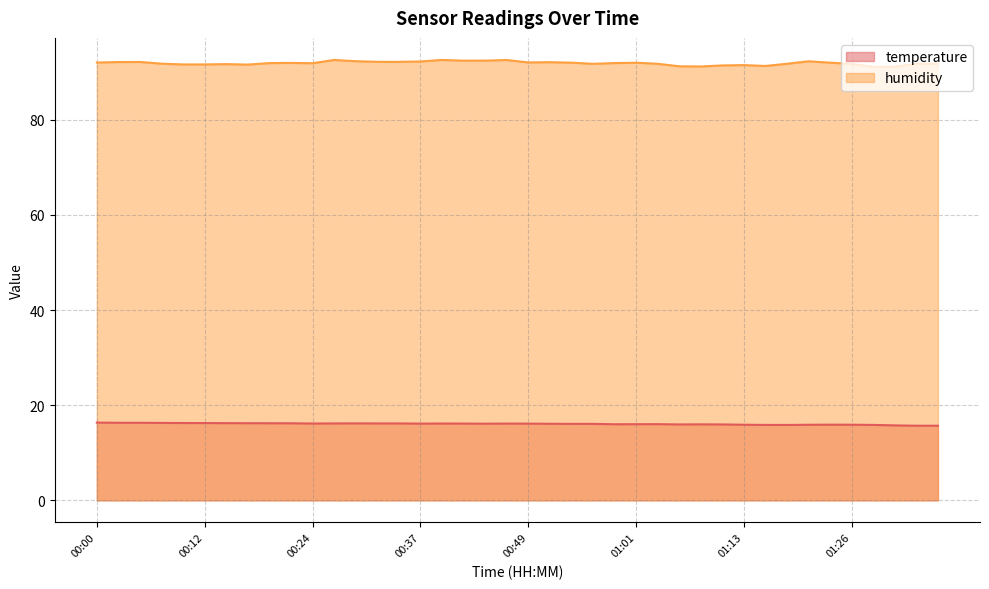

What is the label of the 30th point from the left?

01:11